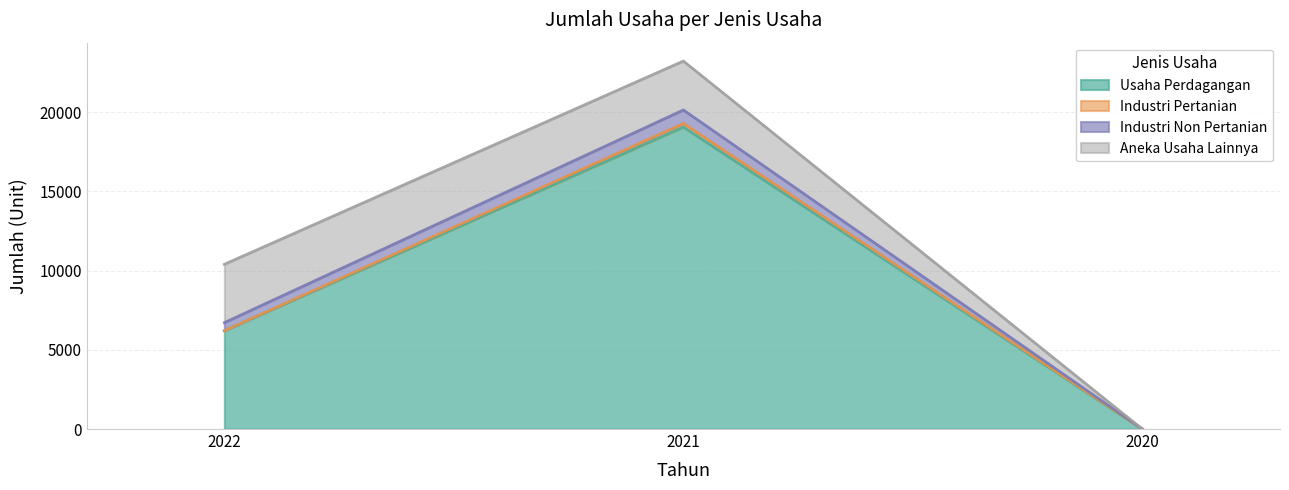

What is the sum of the Usaha Perdagangan values at 2022 and 2021?

25273